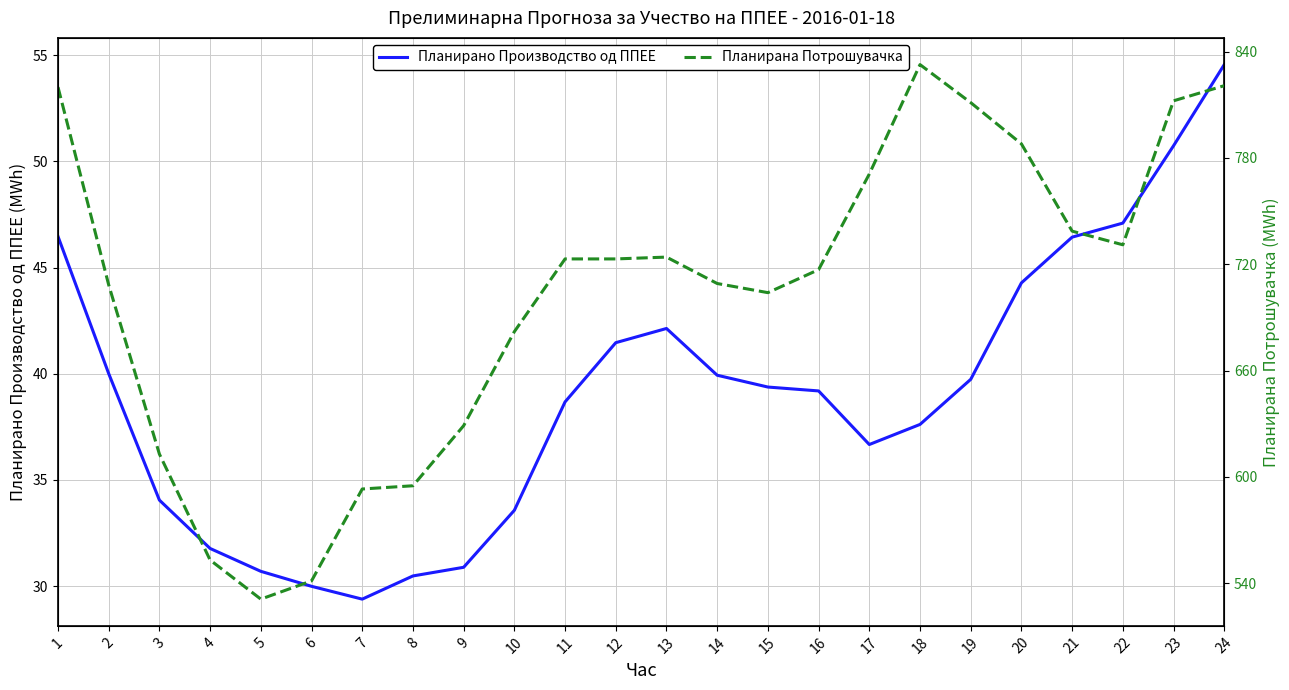

Reading left to right, transcribe all the data shown in this chart.

Планирано Производство од ППЕЕ: 46.5	40.0	34.0	31.8	30.7	30.0	29.4	30.5	30.9	33.6	38.7	41.5	42.1	39.9	39.4	39.2	36.7	37.6	39.7	44.3	46.4	47.1	50.7	54.6
Планирана Потрошувачка: 820.0	708.4	612.9	553.1	531.1	541.4	593.2	595.0	628.9	682.0	723.0	723.0	724.1	709.2	704.0	717.0	770.9	832.7	811.2	788.0	738.7	731.0	812.3	820.8